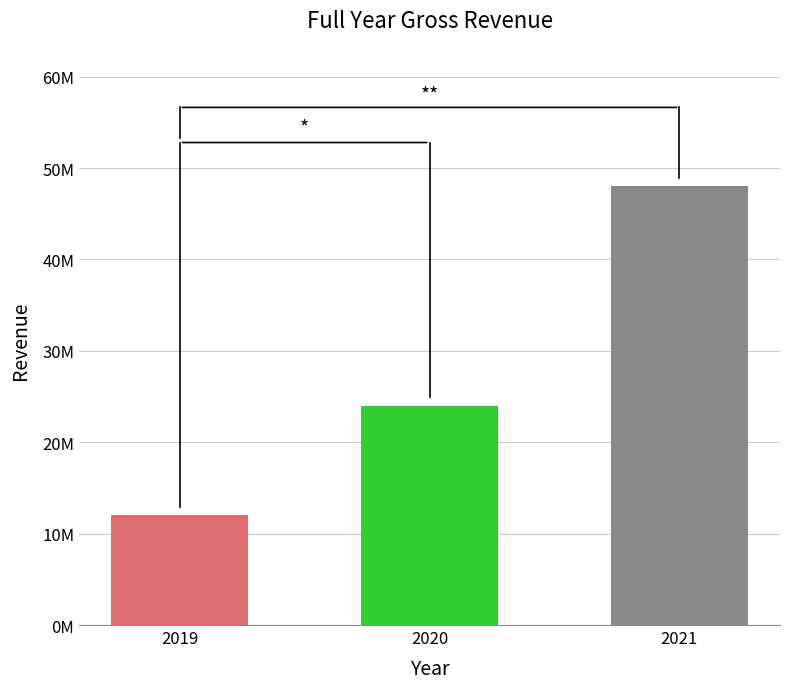

Reading right to left, what are all the values shown in this chart?

48000000	24000000	12000000